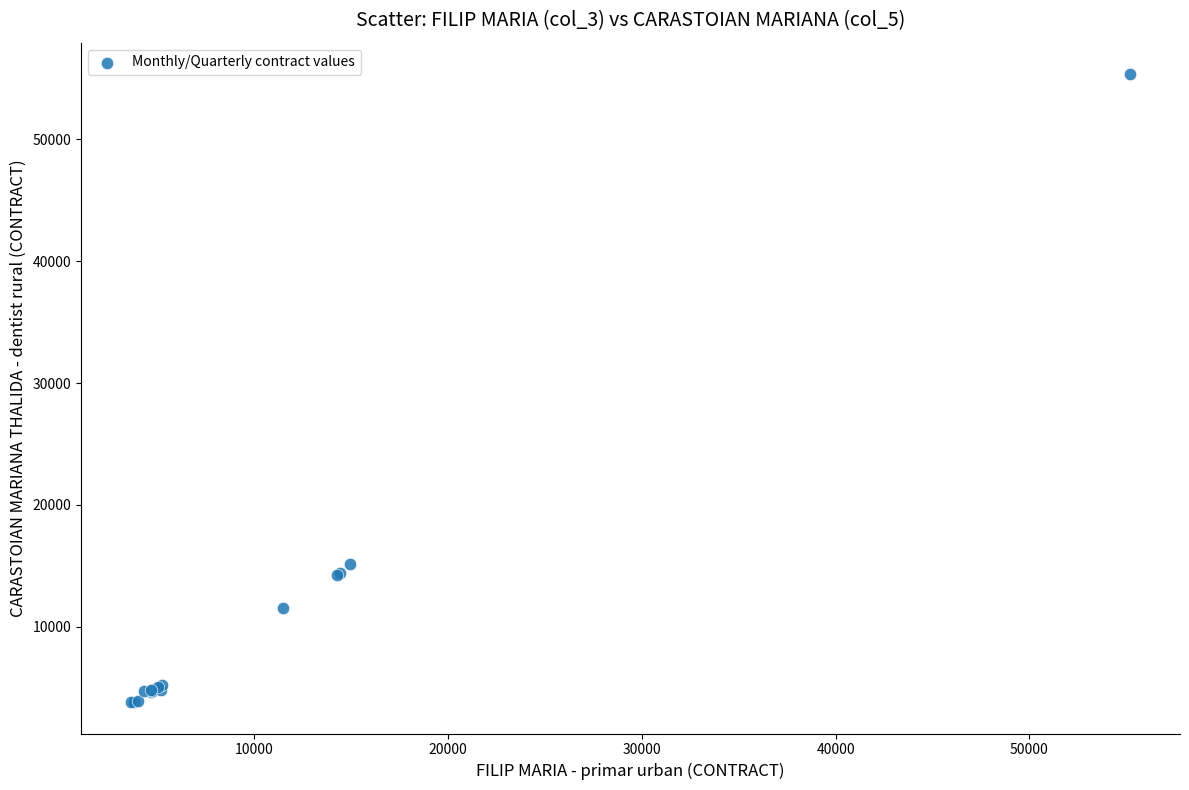

What Y value in the scatter plot is closest to 29585?

15141.0